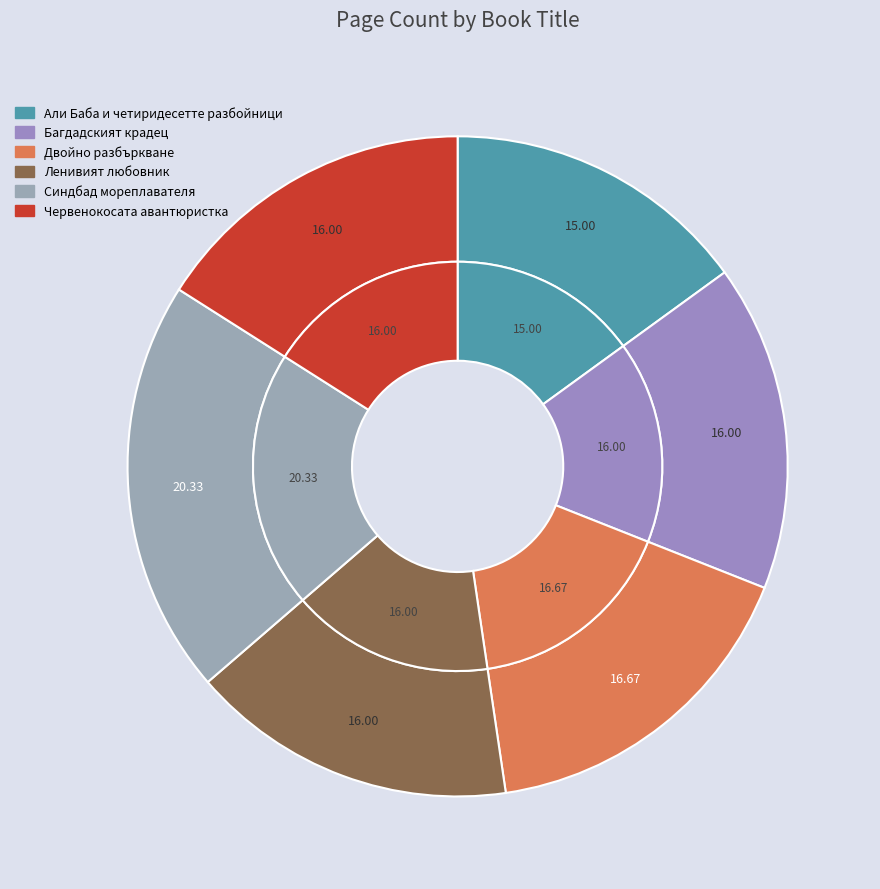

Does Багдадският крадец account for over 50% of the chart?

No